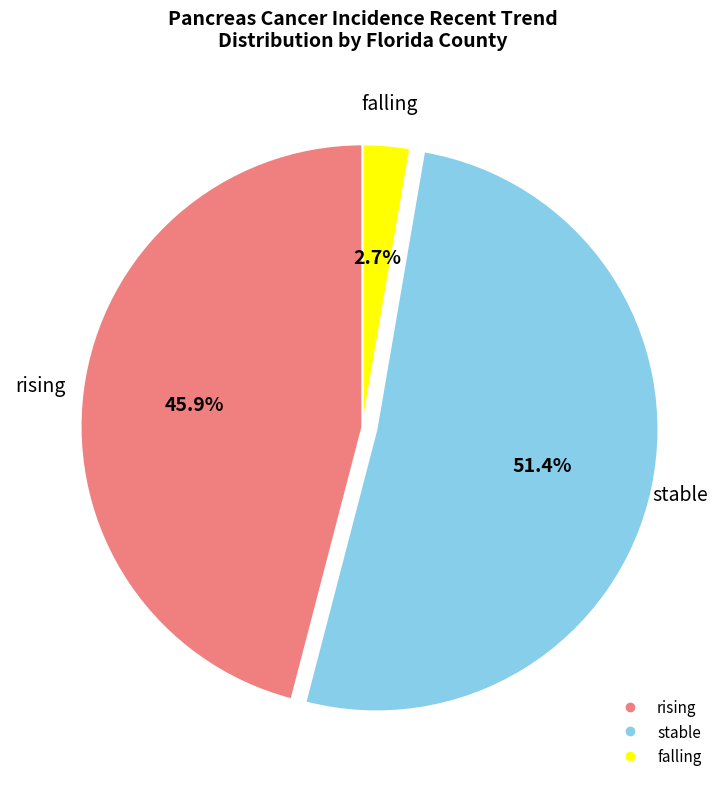

True or false: rising accounts for 46% of the total.

True